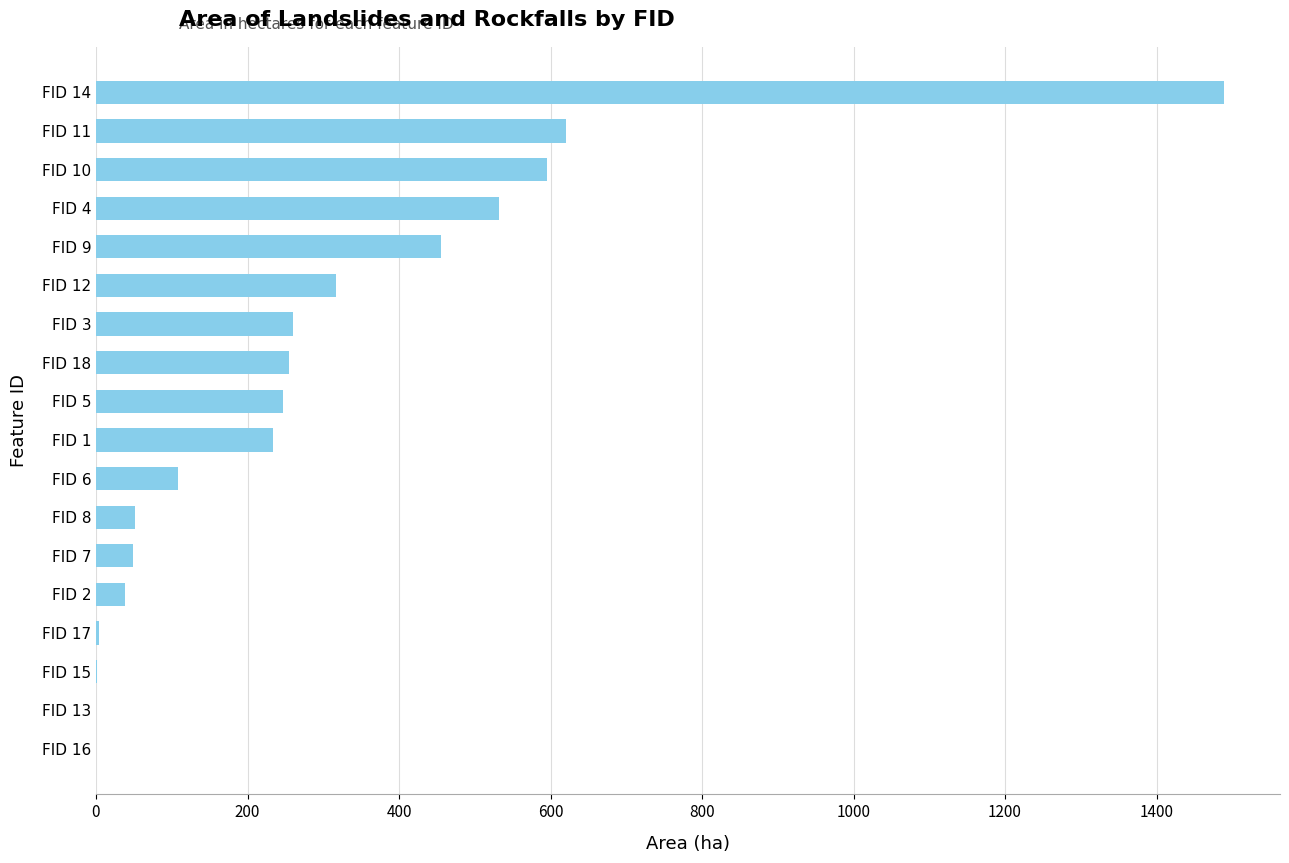

At which category does the chart reach its peak across all series?

FID 14